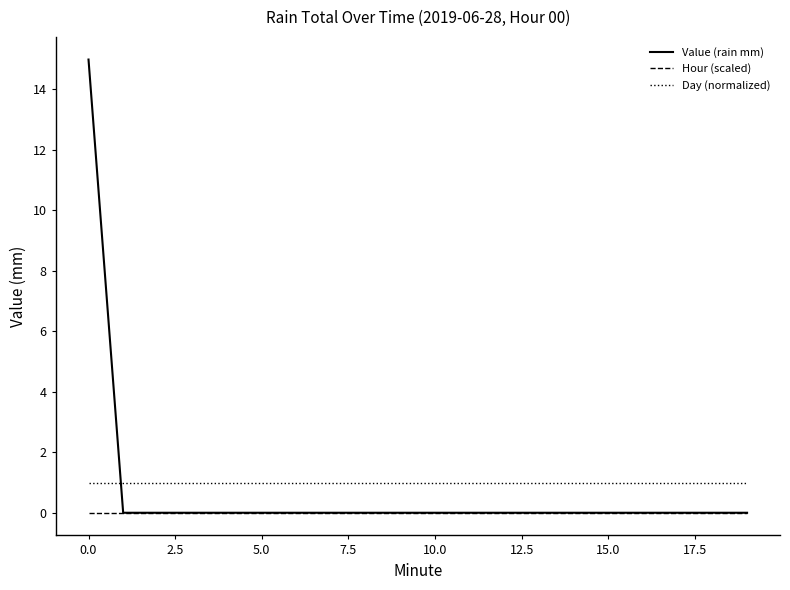

Which series has the largest range (max minus min)?

Value (rain mm)